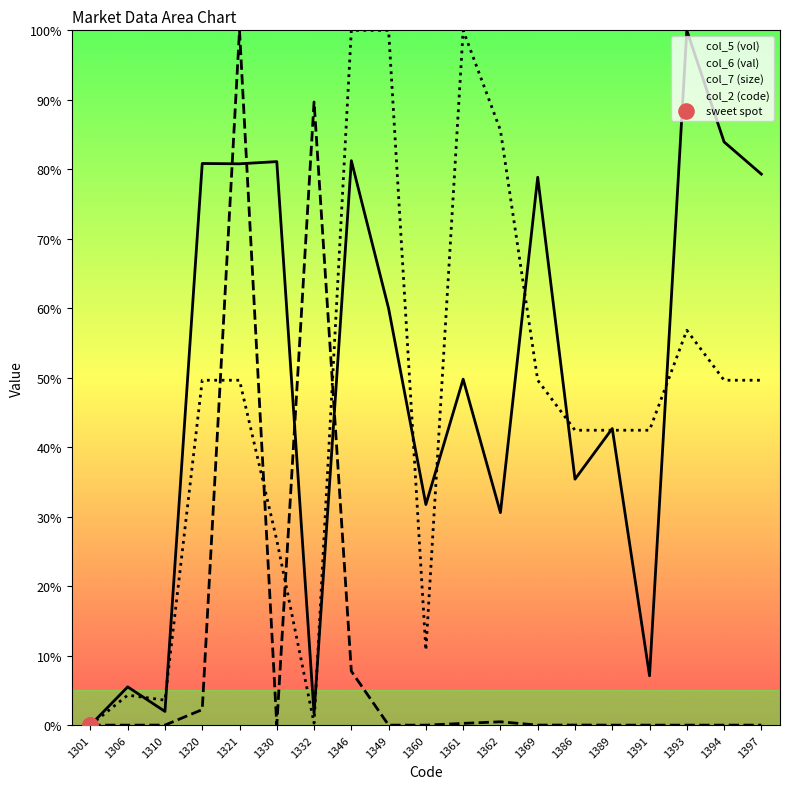

Which series contains the highest Y value?

col_5 (vol)